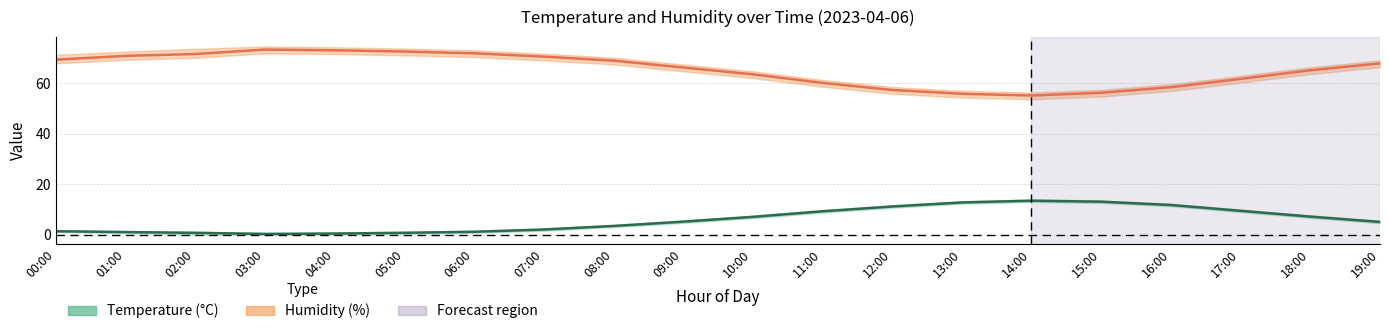

Where is the first local maximum for temperature?

14:00